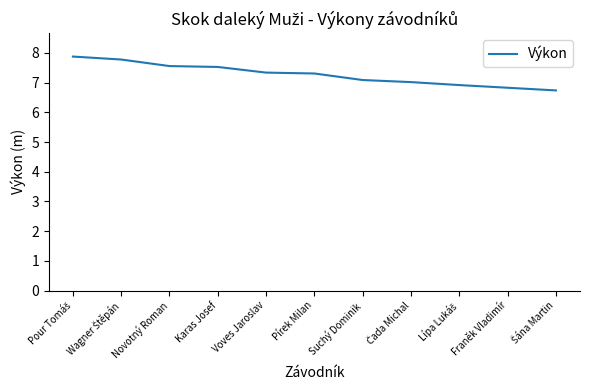

True or false: the data shows 7.6 at Novotný Roman.

True